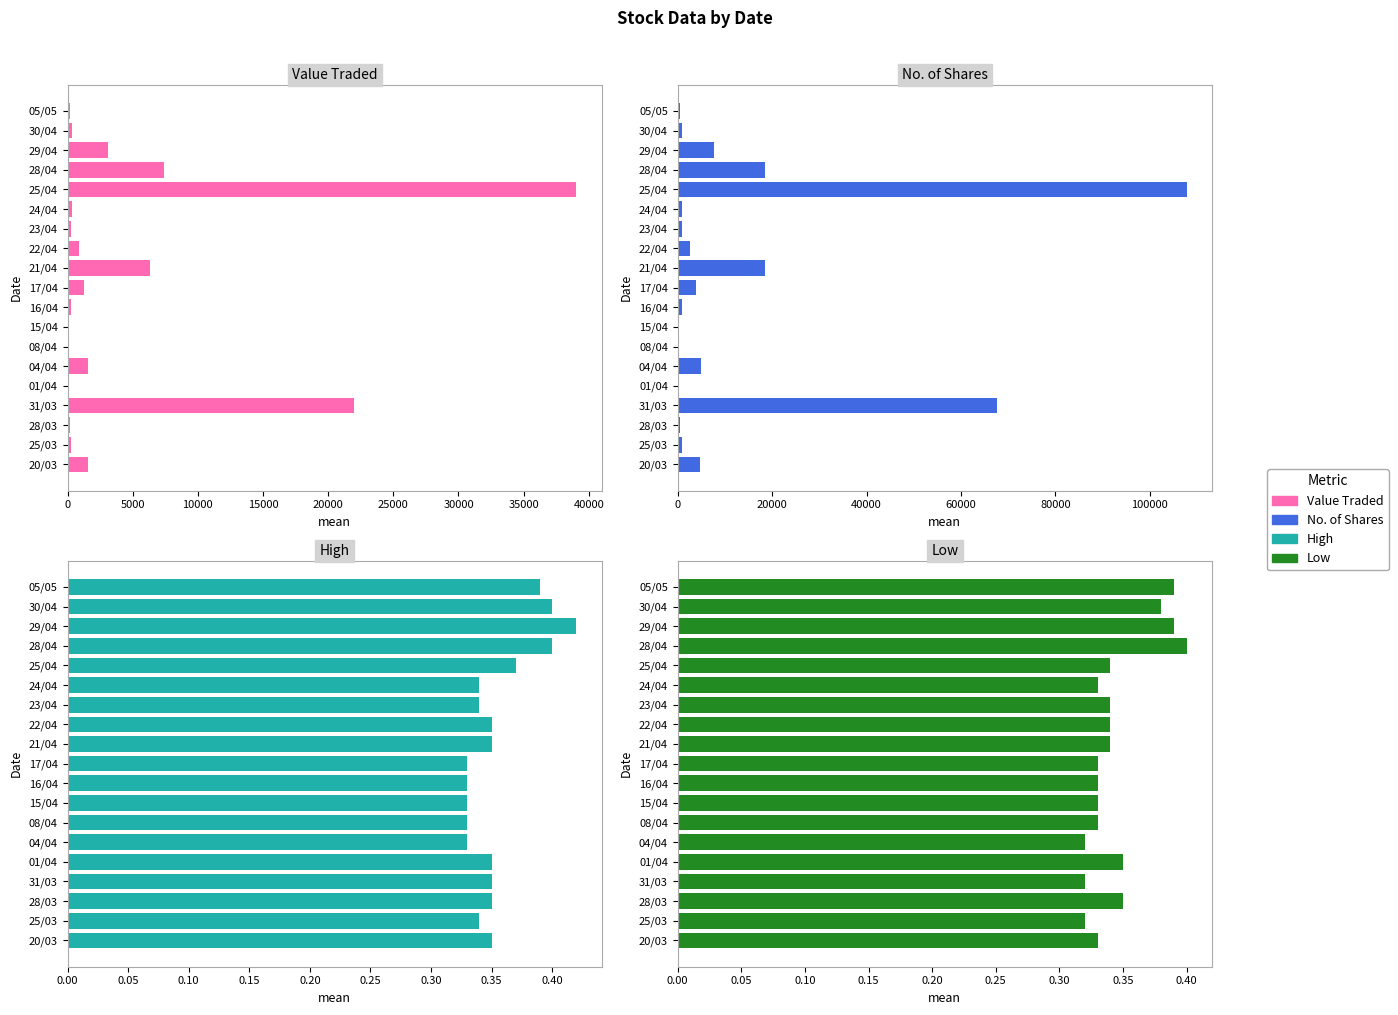

Rank the series at 20/03 from lowest to highest value.

Low, High, Value Traded, No. of Shares